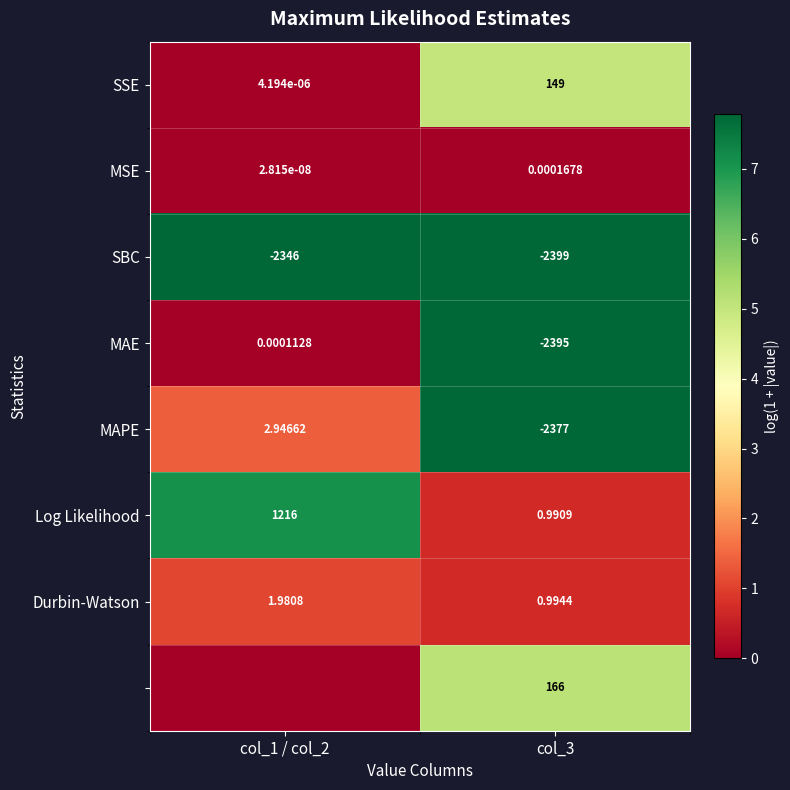

At how many categories does at least one series exceed 3?

2